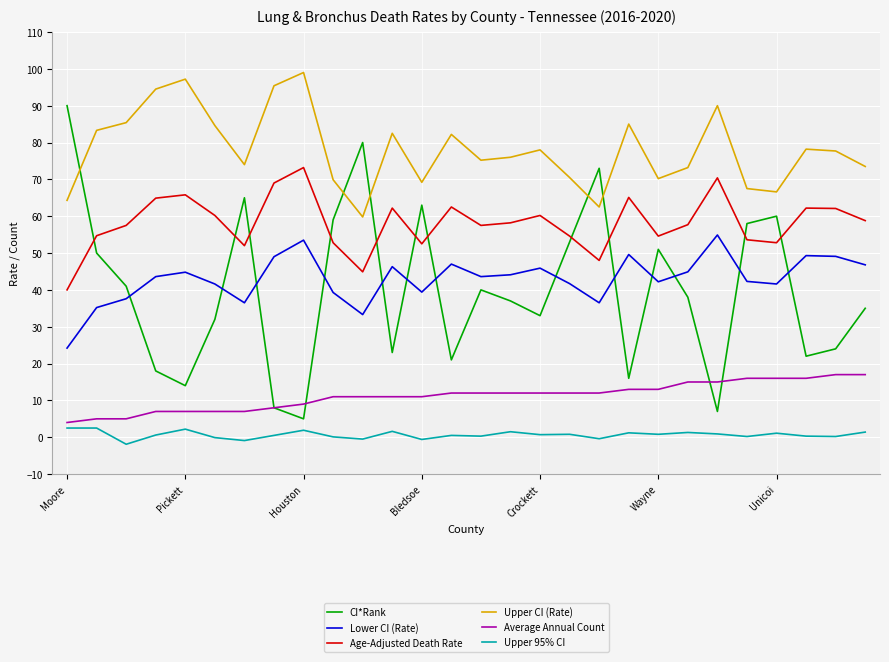

Which series has the largest total across all categories?

Upper CI (Rate)